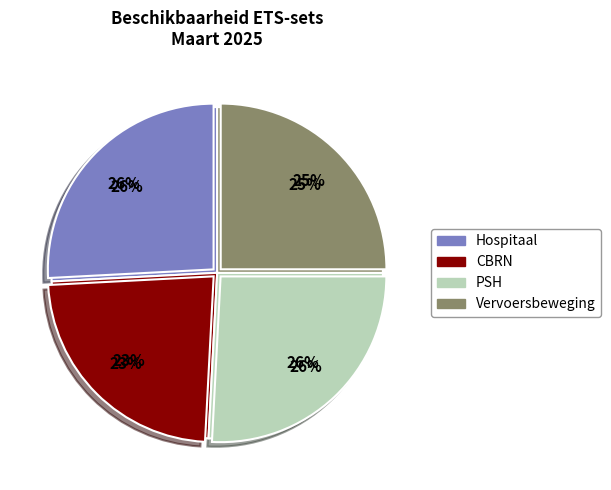

To the nearest percent, what is the average slice percentage?

25%